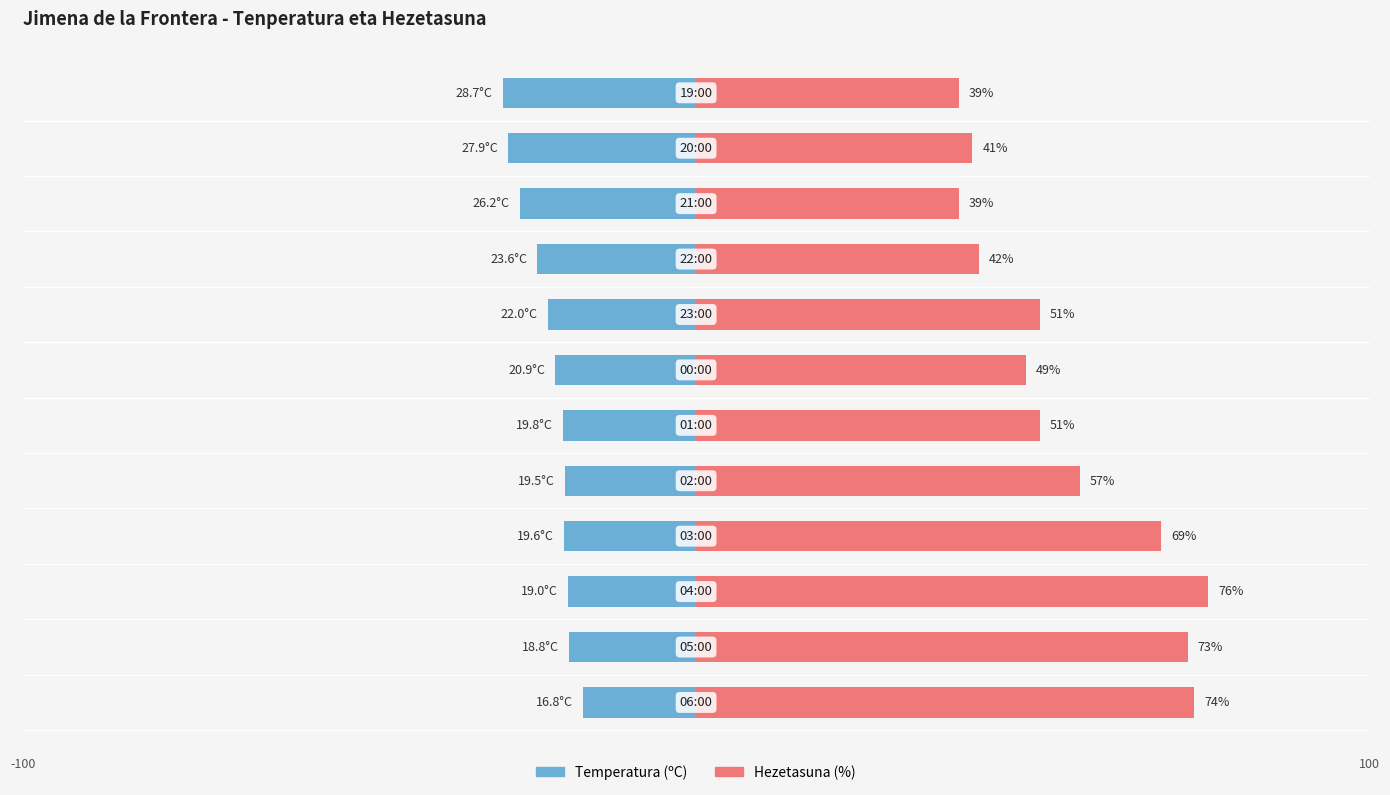

Reading left to right, transcribe all the data shown in this chart.

Temperatura (ºC): 0=-16.8	1=-18.8	2=-19.0	3=-19.6	4=-19.5	5=-19.8	6=-20.9	7=-22.0	8=-23.6	9=-26.2	10=-27.9	11=-28.7
Hezetasuna (%): 0=74.0	1=73.0	2=76.0	3=69.0	4=57.0	5=51.0	6=49.0	7=51.0	8=42.0	9=39.0	10=41.0	11=39.0